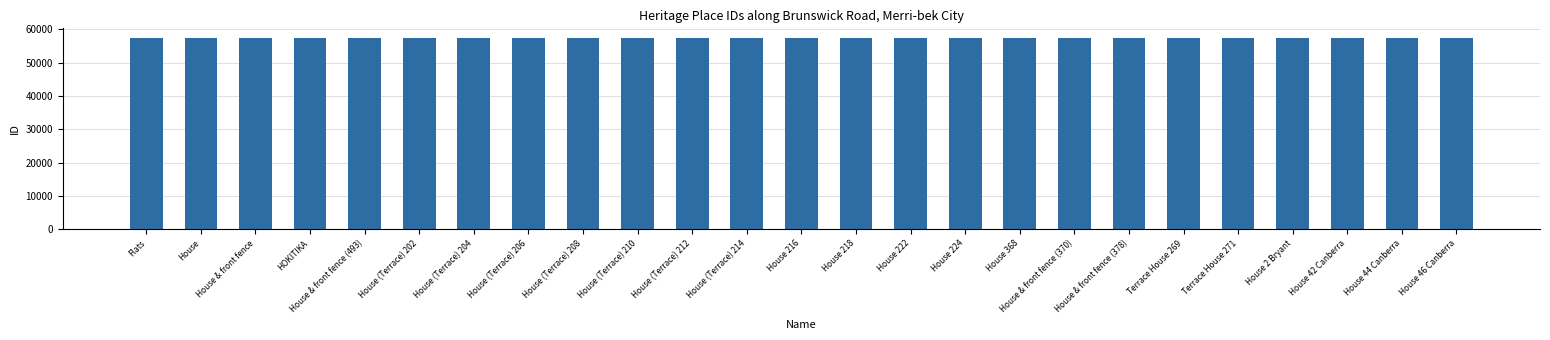

What is the minimum value shown in the chart?

57419